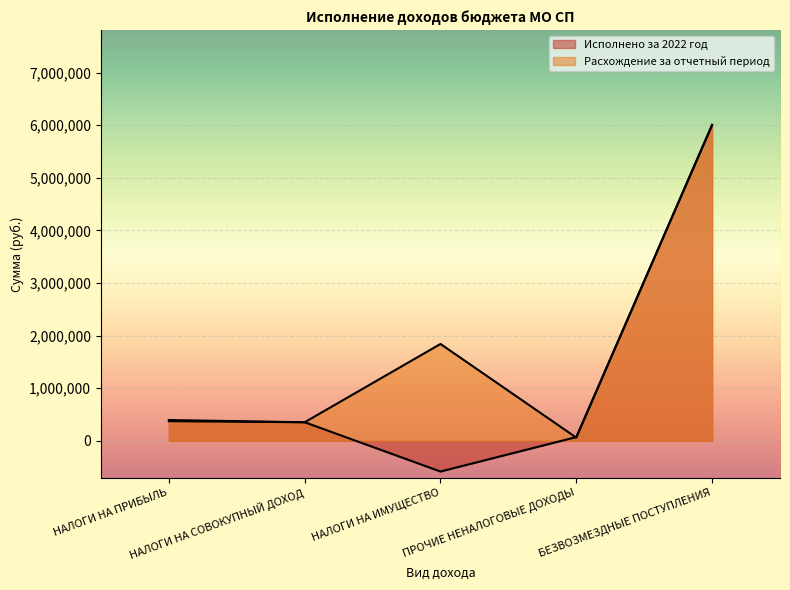

What is the value of the Расхождение за отчетный период point at the 5th from the left?

6006601.2